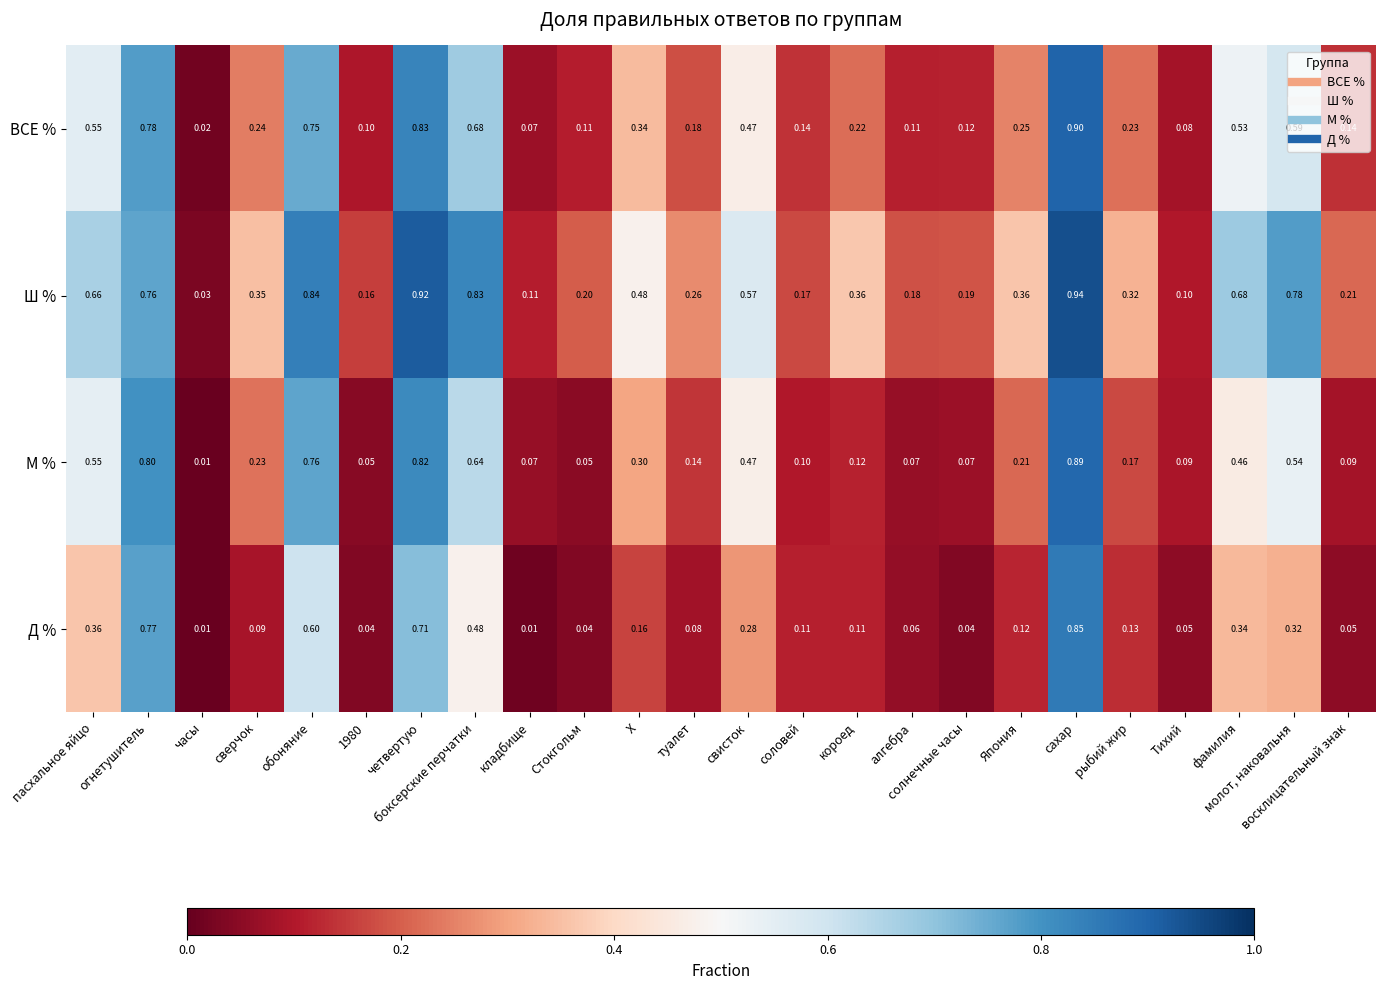

Which series has the widest spread of values?

Ш %